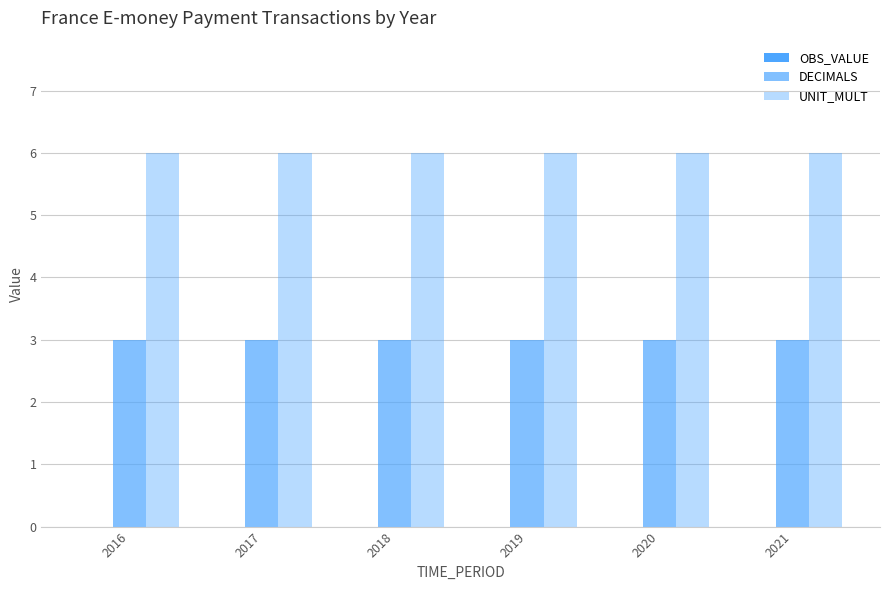

What is the spread (max minus min) of values at 2016?

6